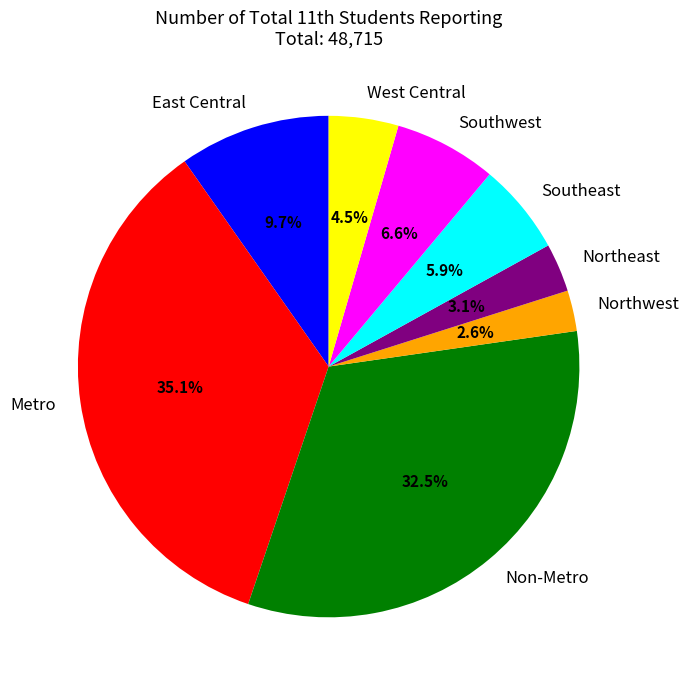

What is the largest slice in the pie chart?

Metro